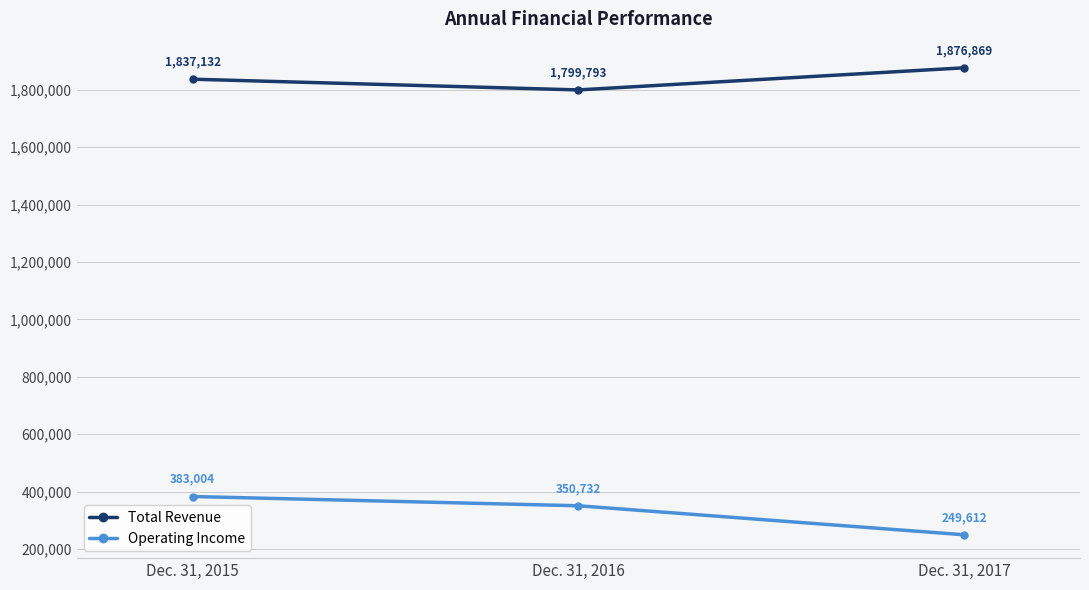

Reading left to right, list all the values displayed in this chart.

Total Revenue: 1837132	1799793	1876869
Operating Income: 383004	350732	249612